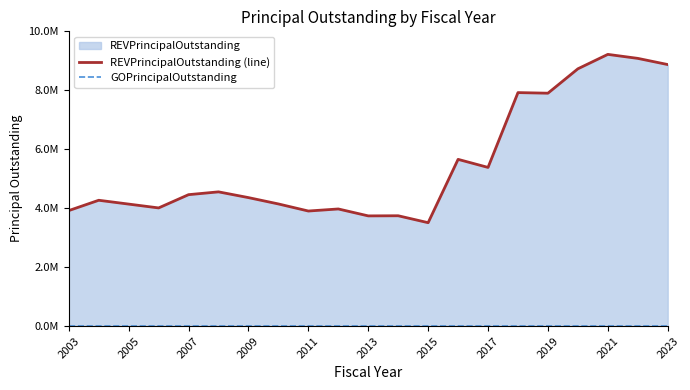

What is the greatest value displayed?

9218200